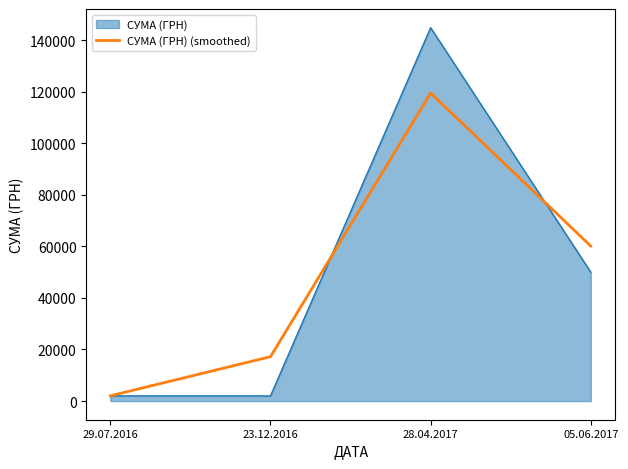

Where is СУМА (ГРН) nearest to the value 73400?

05.06.2017